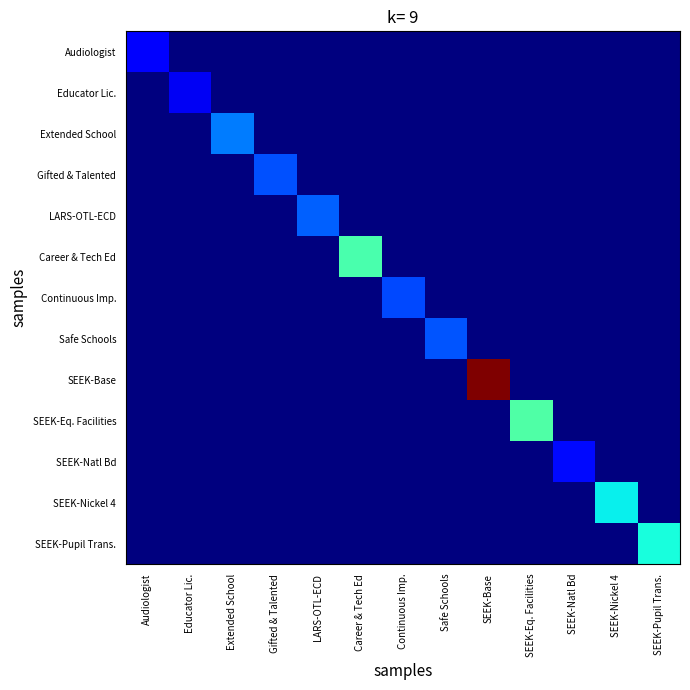

Reading left to right, transcribe all the data shown in this chart.

Audiologist: Audiologist=8000.0	Educator Lic.=0.0	Extended School=0.0	Gifted & Talented=0.0	LARS-OTL-ECD=0.0	Career & Tech Ed=0.0	Continuous Imp.=0.0	Safe Schools=0.0	SEEK-Base=0.0	SEEK-Eq. Facilities=0.0	SEEK-Natl Bd=0.0	SEEK-Nickel 4=0.0	SEEK-Pupil Trans.=0.0
Educator Lic.: Audiologist=0.0	Educator Lic.=4887.8	Extended School=0.0	Gifted & Talented=0.0	LARS-OTL-ECD=0.0	Career & Tech Ed=0.0	Continuous Imp.=0.0	Safe Schools=0.0	SEEK-Base=0.0	SEEK-Eq. Facilities=0.0	SEEK-Natl Bd=0.0	SEEK-Nickel 4=0.0	SEEK-Pupil Trans.=0.0
Extended School: Audiologist=0.0	Educator Lic.=0.0	Extended School=90175.0	Gifted & Talented=0.0	LARS-OTL-ECD=0.0	Career & Tech Ed=0.0	Continuous Imp.=0.0	Safe Schools=0.0	SEEK-Base=0.0	SEEK-Eq. Facilities=0.0	SEEK-Natl Bd=0.0	SEEK-Nickel 4=0.0	SEEK-Pupil Trans.=0.0
Gifted & Talented: Audiologist=0.0	Educator Lic.=0.0	Extended School=0.0	Gifted & Talented=46868.0	LARS-OTL-ECD=0.0	Career & Tech Ed=0.0	Continuous Imp.=0.0	Safe Schools=0.0	SEEK-Base=0.0	SEEK-Eq. Facilities=0.0	SEEK-Natl Bd=0.0	SEEK-Nickel 4=0.0	SEEK-Pupil Trans.=0.0
LARS-OTL-ECD: Audiologist=0.0	Educator Lic.=0.0	Extended School=0.0	Gifted & Talented=0.0	LARS-OTL-ECD=62000.0	Career & Tech Ed=0.0	Continuous Imp.=0.0	Safe Schools=0.0	SEEK-Base=0.0	SEEK-Eq. Facilities=0.0	SEEK-Natl Bd=0.0	SEEK-Nickel 4=0.0	SEEK-Pupil Trans.=0.0
Career & Tech Ed: Audiologist=0.0	Educator Lic.=0.0	Extended School=0.0	Gifted & Talented=0.0	LARS-OTL-ECD=0.0	Career & Tech Ed=604783.0	Continuous Imp.=0.0	Safe Schools=0.0	SEEK-Base=0.0	SEEK-Eq. Facilities=0.0	SEEK-Natl Bd=0.0	SEEK-Nickel 4=0.0	SEEK-Pupil Trans.=0.0
Continuous Imp.: Audiologist=0.0	Educator Lic.=0.0	Extended School=0.0	Gifted & Talented=0.0	LARS-OTL-ECD=0.0	Career & Tech Ed=0.0	Continuous Imp.=43095.0	Safe Schools=0.0	SEEK-Base=0.0	SEEK-Eq. Facilities=0.0	SEEK-Natl Bd=0.0	SEEK-Nickel 4=0.0	SEEK-Pupil Trans.=0.0
Safe Schools: Audiologist=0.0	Educator Lic.=0.0	Extended School=0.0	Gifted & Talented=0.0	LARS-OTL-ECD=0.0	Career & Tech Ed=0.0	Continuous Imp.=0.0	Safe Schools=52615.0	SEEK-Base=0.0	SEEK-Eq. Facilities=0.0	SEEK-Natl Bd=0.0	SEEK-Nickel 4=0.0	SEEK-Pupil Trans.=0.0
SEEK-Base: Audiologist=0.0	Educator Lic.=0.0	Extended School=0.0	Gifted & Talented=0.0	LARS-OTL-ECD=0.0	Career & Tech Ed=0.0	Continuous Imp.=0.0	Safe Schools=0.0	SEEK-Base=9495403.0	SEEK-Eq. Facilities=0.0	SEEK-Natl Bd=0.0	SEEK-Nickel 4=0.0	SEEK-Pupil Trans.=0.0
SEEK-Eq. Facilities: Audiologist=0.0	Educator Lic.=0.0	Extended School=0.0	Gifted & Talented=0.0	LARS-OTL-ECD=0.0	Career & Tech Ed=0.0	Continuous Imp.=0.0	Safe Schools=0.0	SEEK-Base=0.0	SEEK-Eq. Facilities=641416.0	SEEK-Natl Bd=0.0	SEEK-Nickel 4=0.0	SEEK-Pupil Trans.=0.0
SEEK-Natl Bd: Audiologist=0.0	Educator Lic.=0.0	Extended School=0.0	Gifted & Talented=0.0	LARS-OTL-ECD=0.0	Career & Tech Ed=0.0	Continuous Imp.=0.0	Safe Schools=0.0	SEEK-Base=0.0	SEEK-Eq. Facilities=0.0	SEEK-Natl Bd=12000.0	SEEK-Nickel 4=0.0	SEEK-Pupil Trans.=0.0
SEEK-Nickel 4: Audiologist=0.0	Educator Lic.=0.0	Extended School=0.0	Gifted & Talented=0.0	LARS-OTL-ECD=0.0	Career & Tech Ed=0.0	Continuous Imp.=0.0	Safe Schools=0.0	SEEK-Base=0.0	SEEK-Eq. Facilities=0.0	SEEK-Natl Bd=0.0	SEEK-Nickel 4=324677.0	SEEK-Pupil Trans.=0.0
SEEK-Pupil Trans.: Audiologist=0.0	Educator Lic.=0.0	Extended School=0.0	Gifted & Talented=0.0	LARS-OTL-ECD=0.0	Career & Tech Ed=0.0	Continuous Imp.=0.0	Safe Schools=0.0	SEEK-Base=0.0	SEEK-Eq. Facilities=0.0	SEEK-Natl Bd=0.0	SEEK-Nickel 4=0.0	SEEK-Pupil Trans.=385604.0